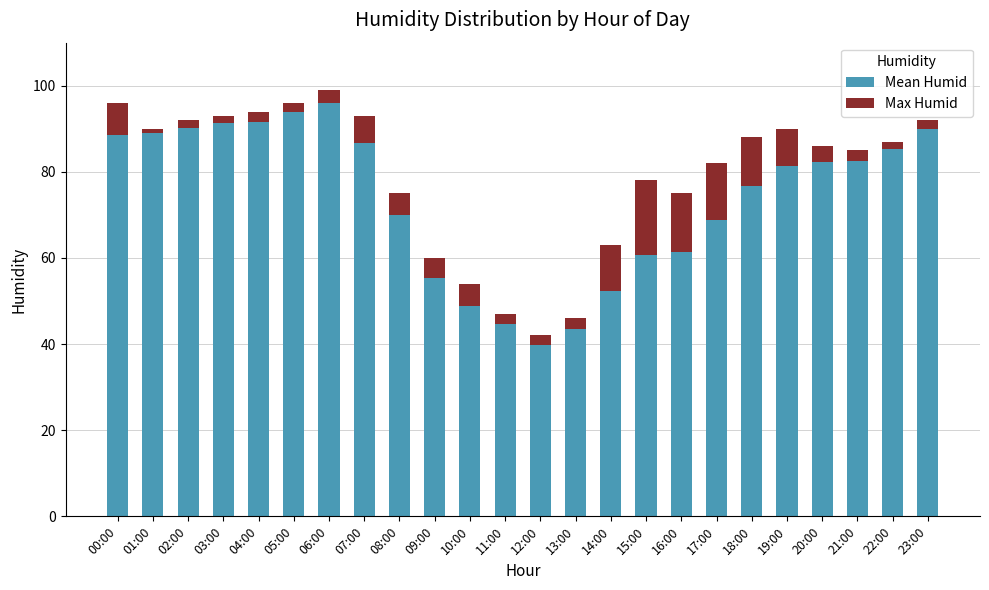

At which label is Mean Humid closest to 67?

17:00